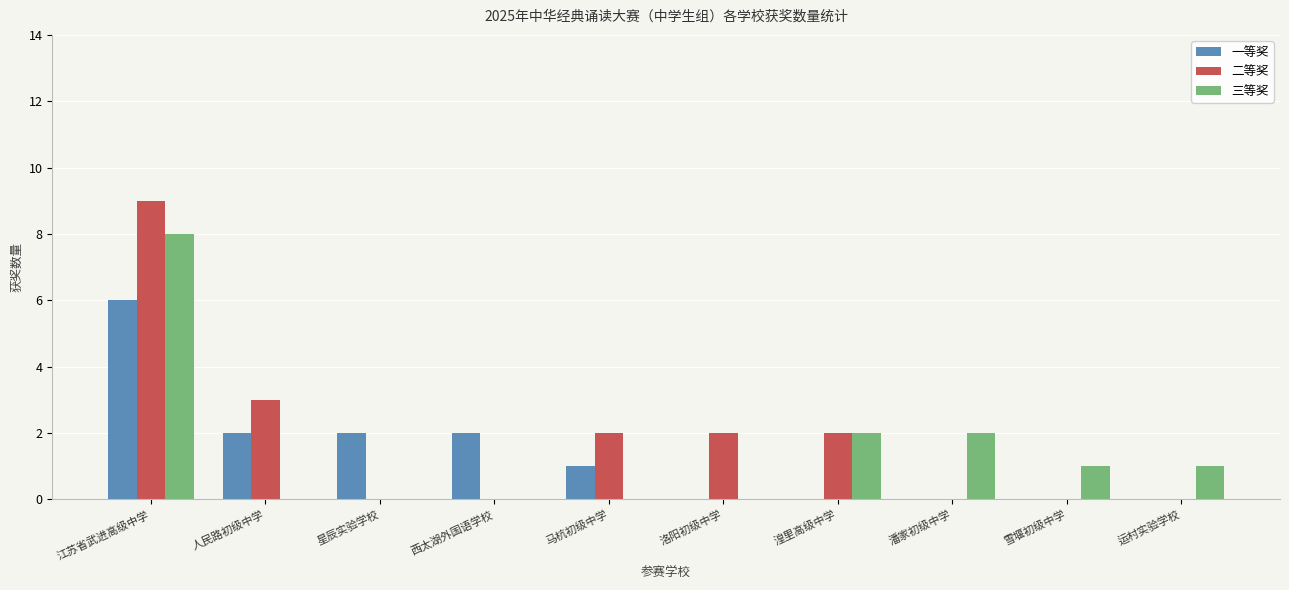

True or false: 一等奖 has a value of 2 at 西太湖外国语学校.

True